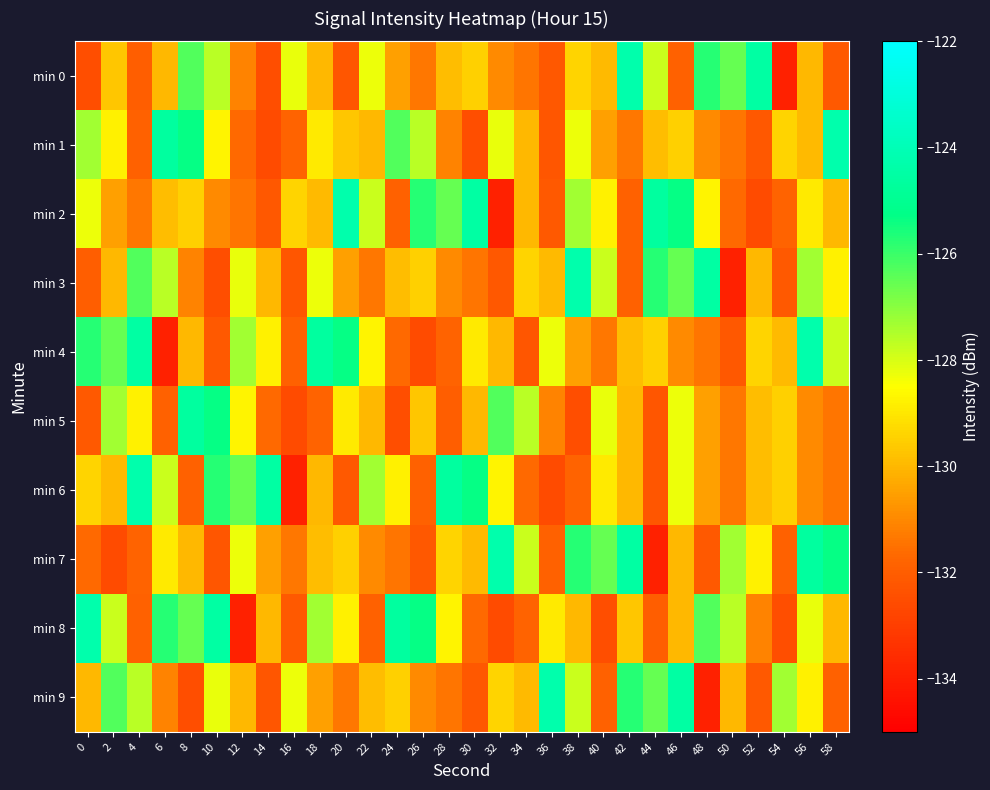

Between 6 and 32, which series saw the biggest shift?

min 8